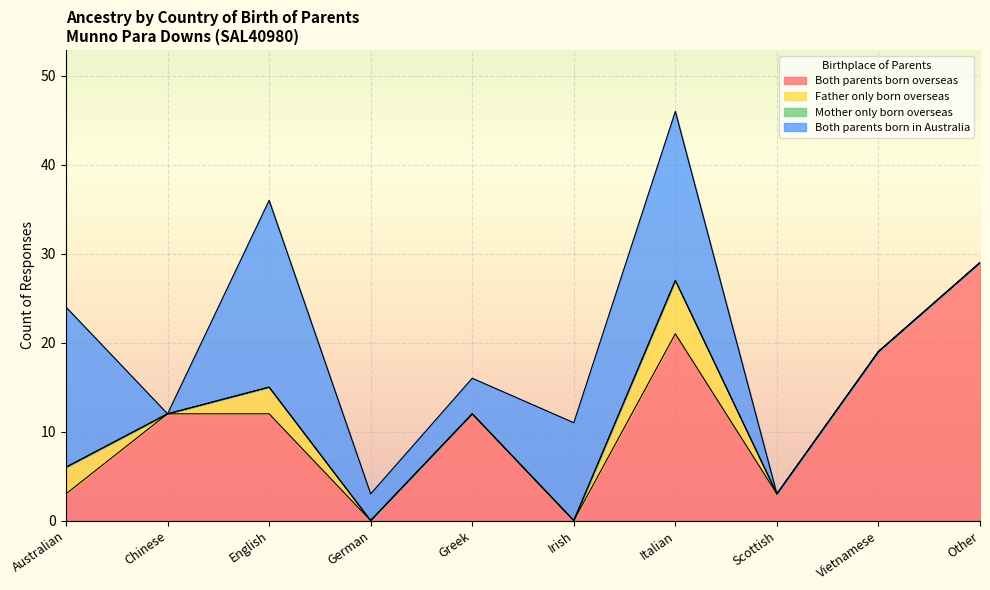

True or false: Father only born overseas has more than 1 interior local peaks.

True